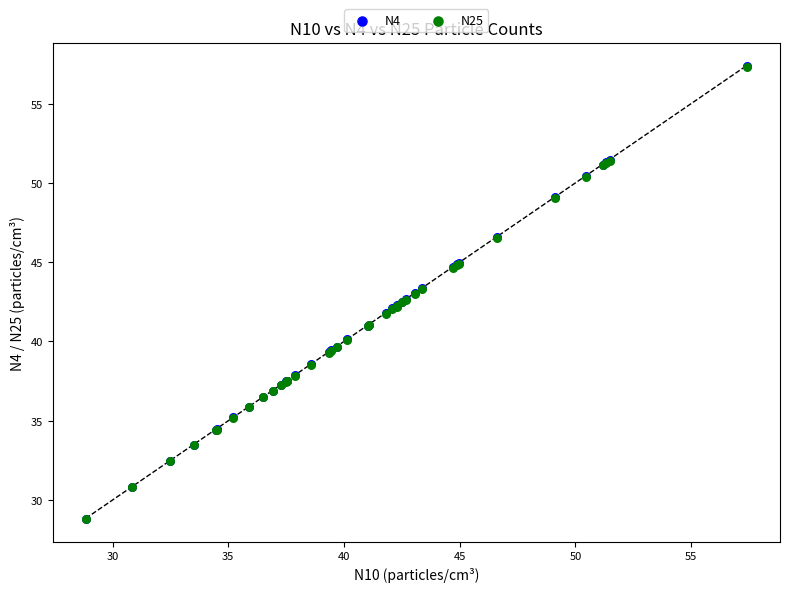

Which series has the largest Y range (max minus min)?

N4